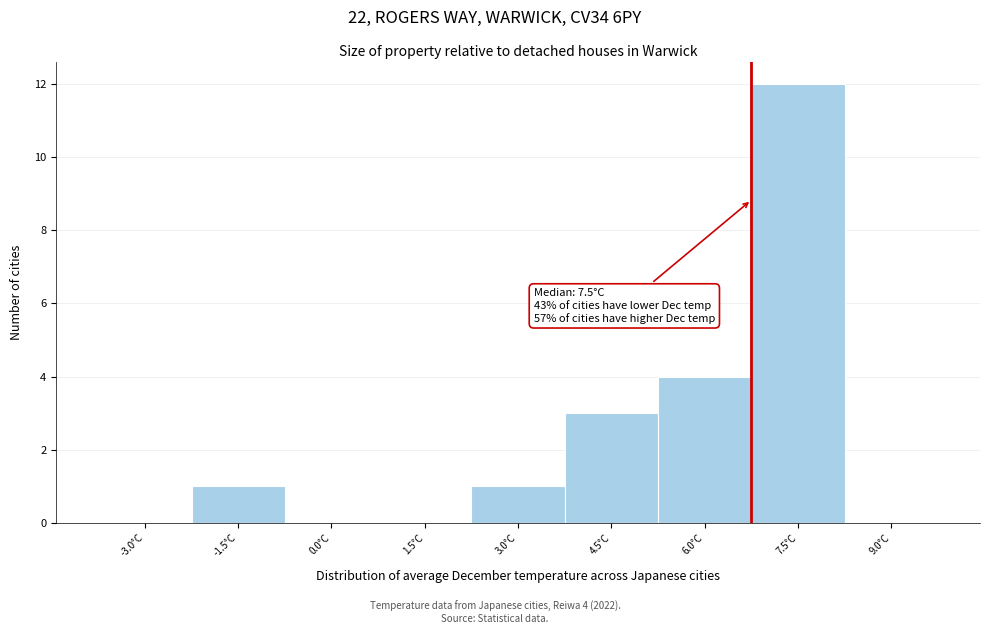

Reading right to left, extract all data points from this chart.

9.0°C=0	7.5°C=12	6.0°C=4	4.5°C=3	3.0°C=1	1.5°C=0	0.0°C=0	-1.5°C=1	-3.0°C=0